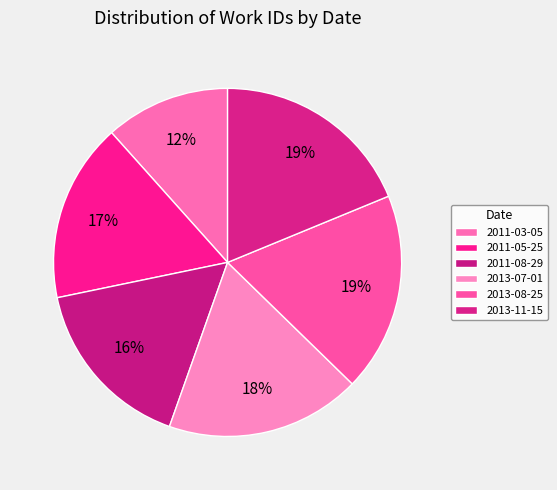

Count the number of slices in the pie.

6